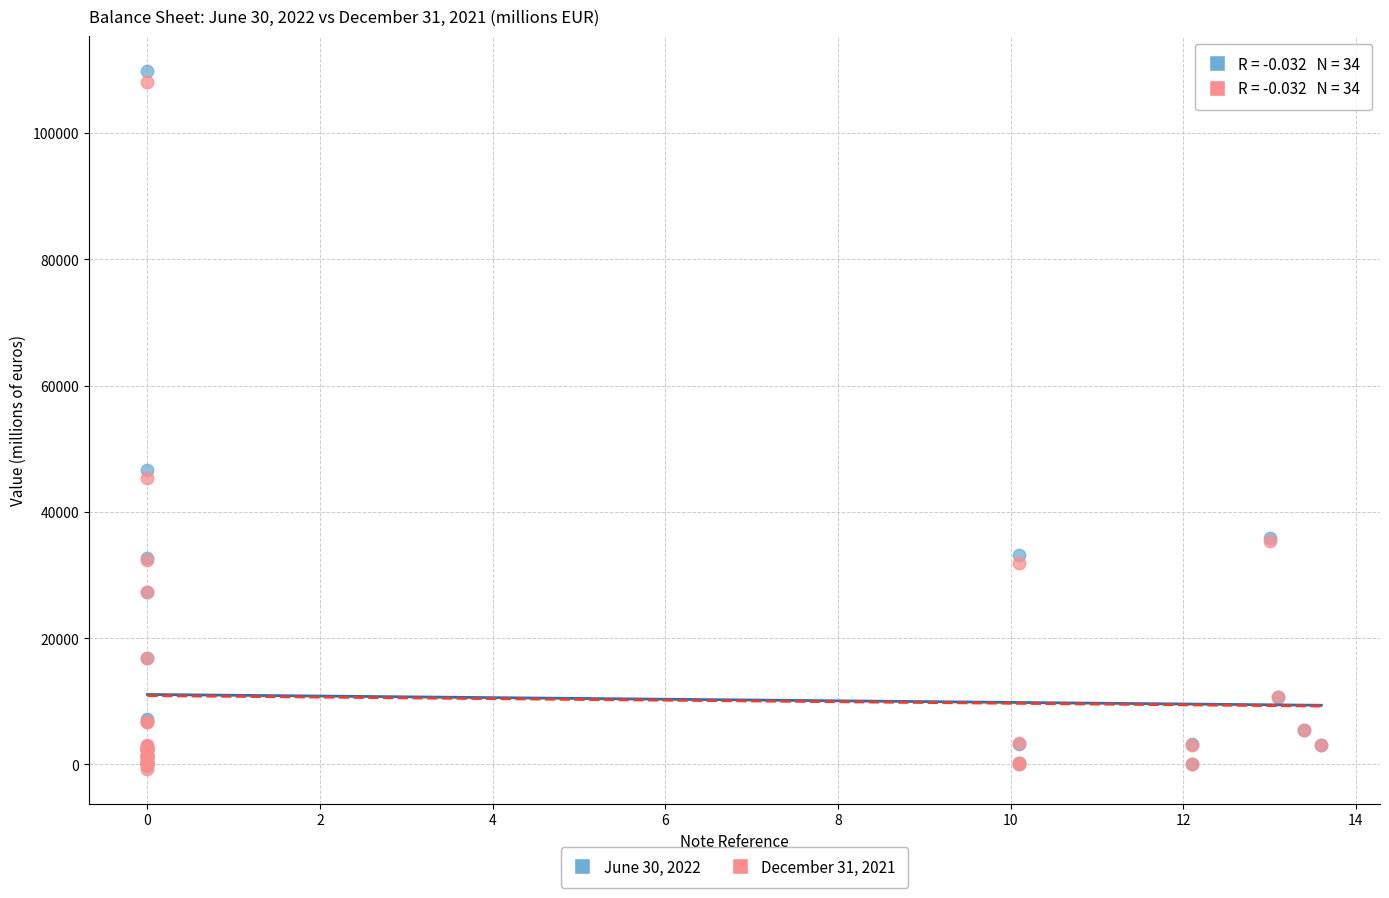

What are all the series names shown in the legend?

June 30, 2022, December 31, 2021